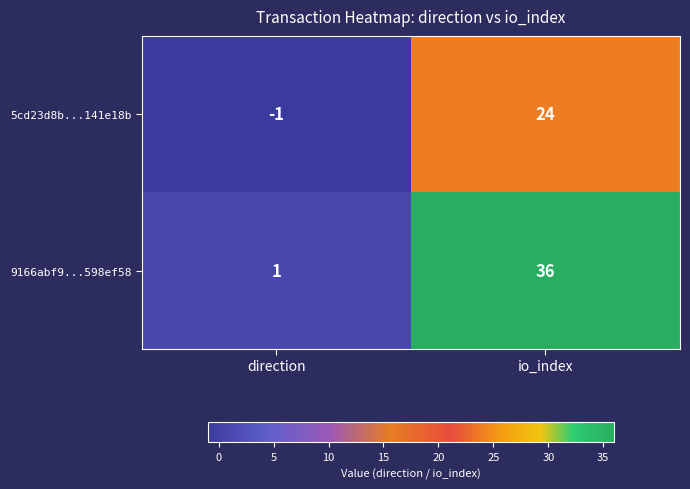

Rank the series by their average value, from highest to lowest.

9166abf9...598ef58, 5cd23d8b...141e18b